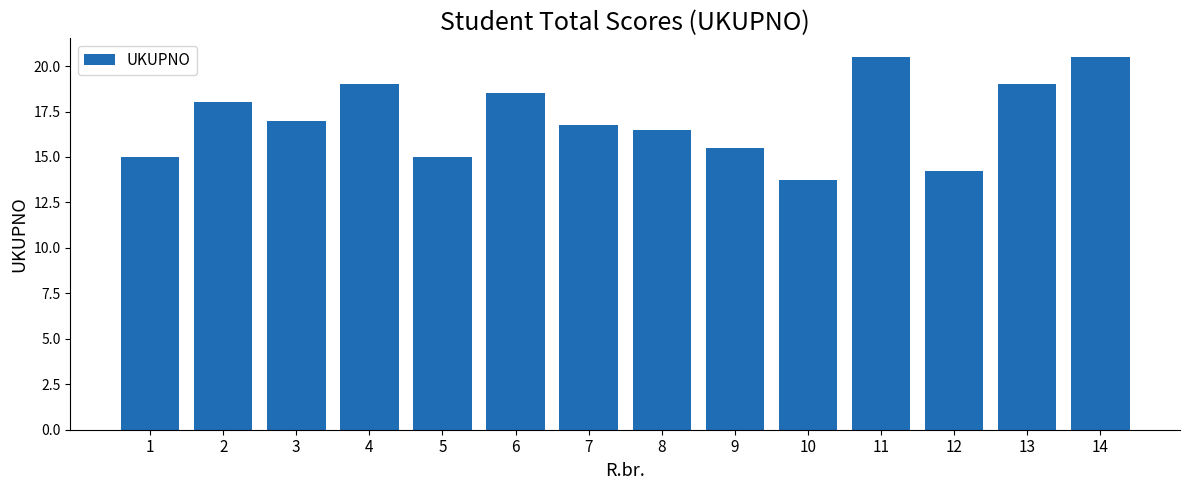

What is the smallest value displayed?

13.8